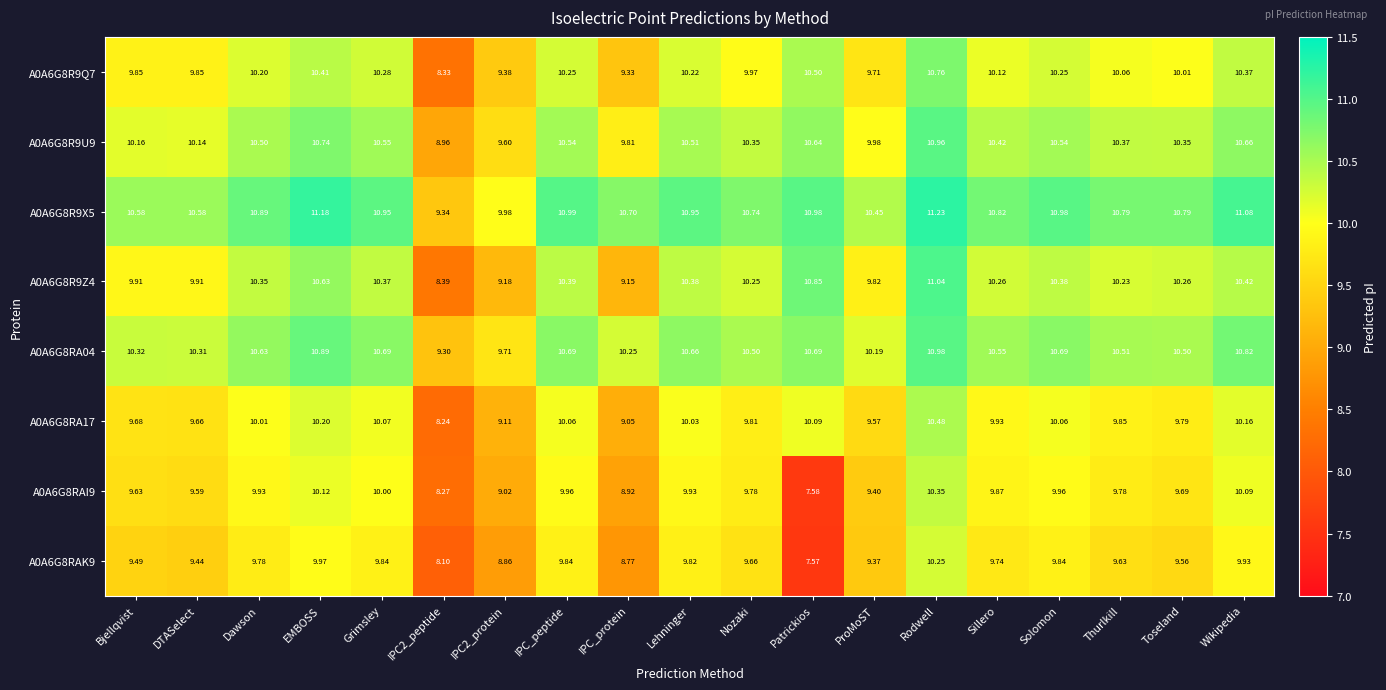

Is the value of A0A6G8RA04 at Grimsley greater than the value of A0A6G8RAI9 at ProMoST?

Yes